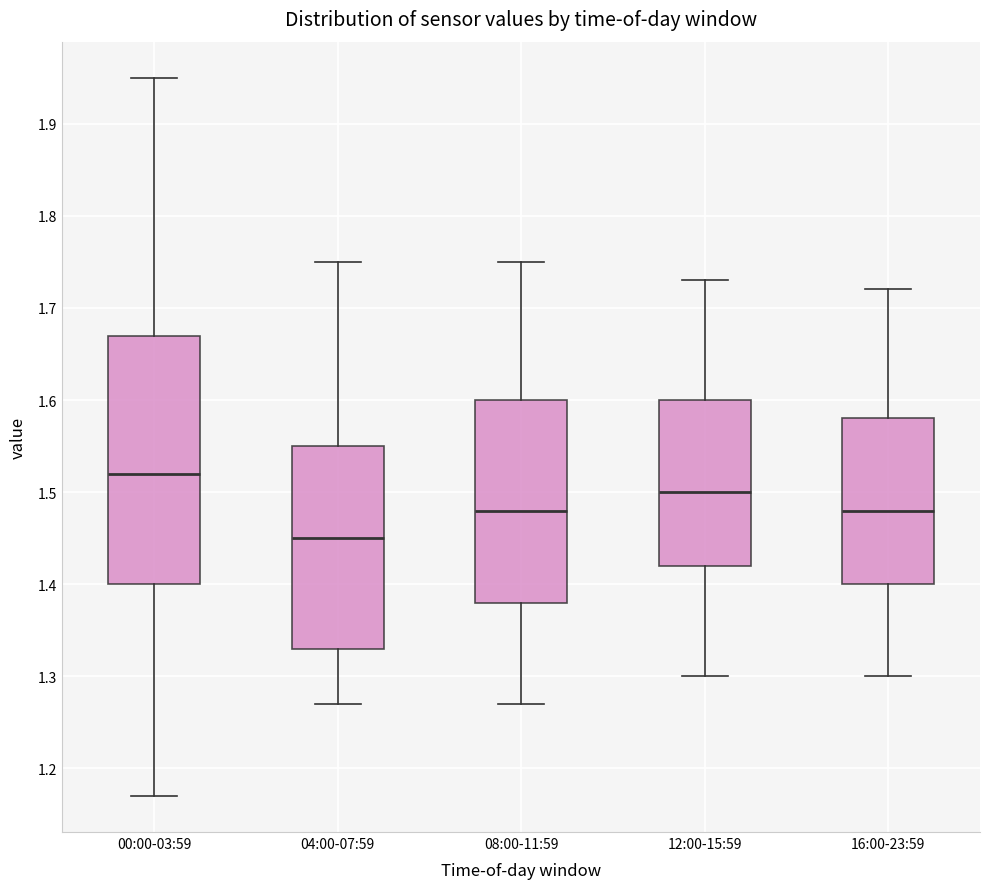

Reading left to right, transcribe this box plot: for each box, give where its median line is, the range the box spans, and where its two whiskers end, as read against the y-axis. The values are not printed on the chart, so give them approximately, as read against the axis.

00:00-03:59: median 1.52, box 1.40 to 1.67, whiskers 1.17 to 1.95
04:00-07:59: median 1.45, box 1.33 to 1.55, whiskers 1.27 to 1.75
08:00-11:59: median 1.48, box 1.38 to 1.60, whiskers 1.27 to 1.75
12:00-15:59: median 1.50, box 1.42 to 1.60, whiskers 1.30 to 1.73
16:00-23:59: median 1.48, box 1.40 to 1.58, whiskers 1.30 to 1.72